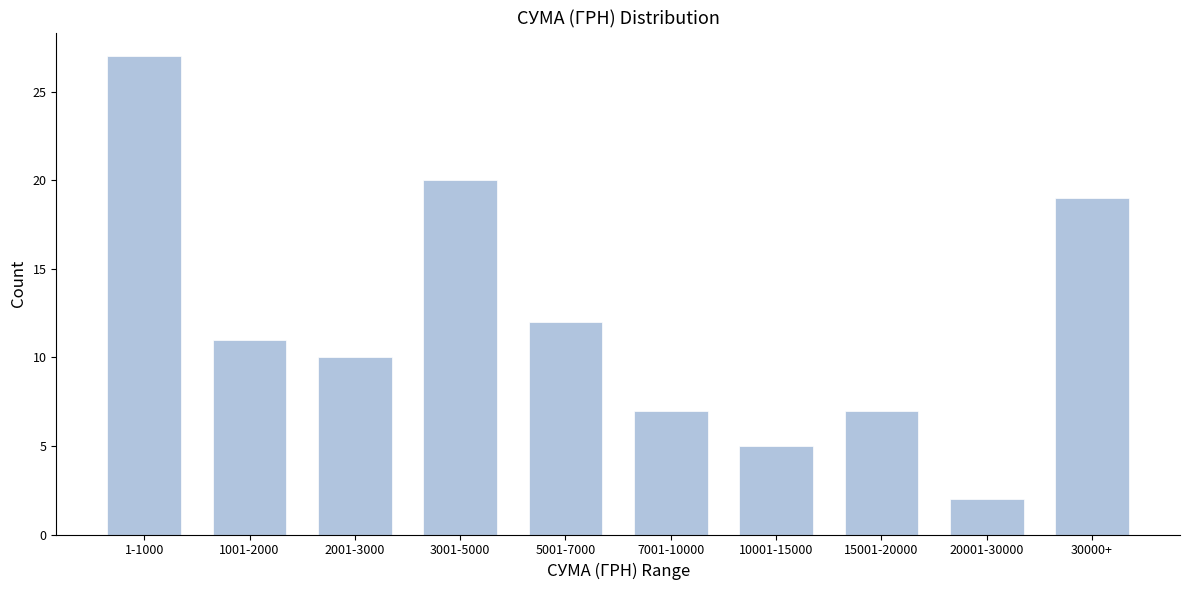

Reading right to left, transcribe all the data shown in this chart.

19	2	7	5	7	12	20	10	11	27